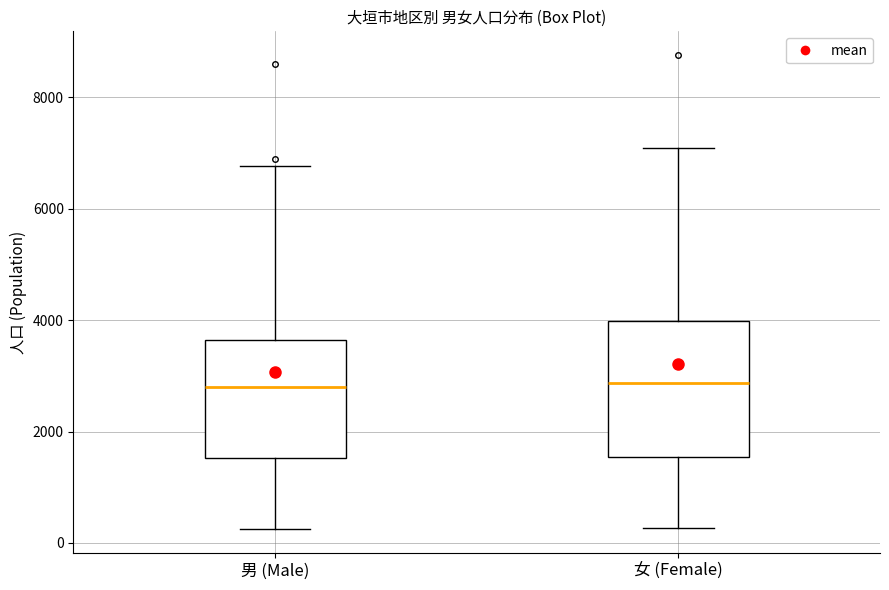

Where does the median line of the box for 女 (Female) sit on the y-axis? The values are not printed on the chart, so give them approximately, as read against the axis.

2800